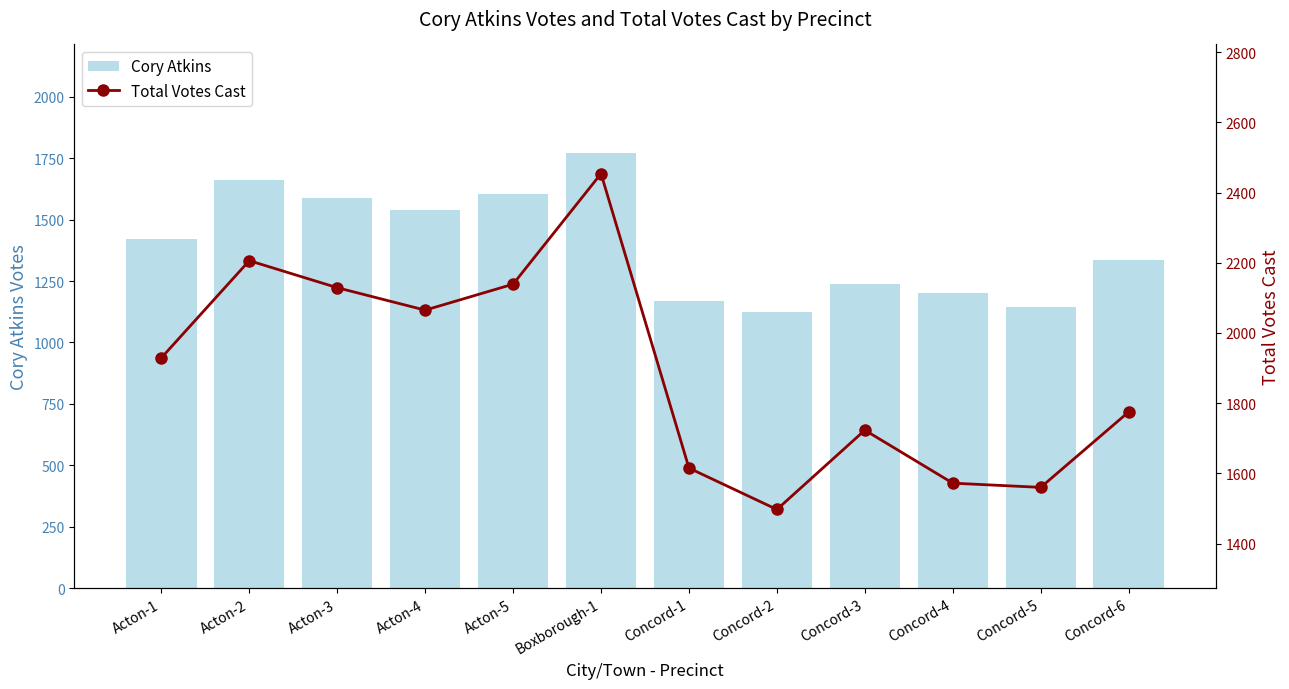

Between Acton-2 and Acton-4, which is larger?

Acton-2